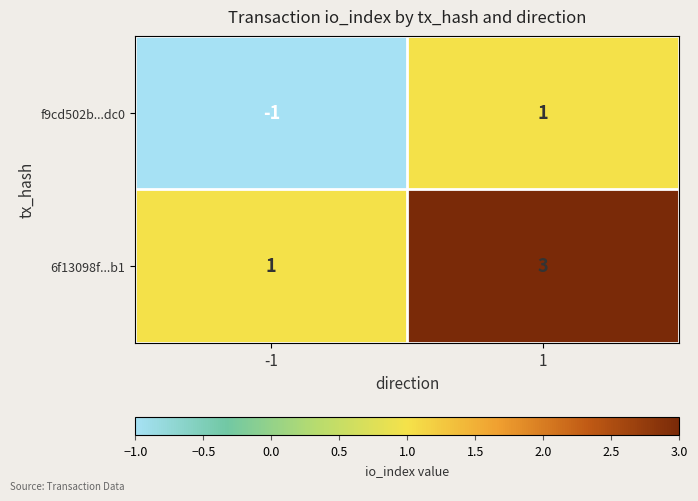

The f9cd502b...dc0 series shows 2 at 1. True or false?

False